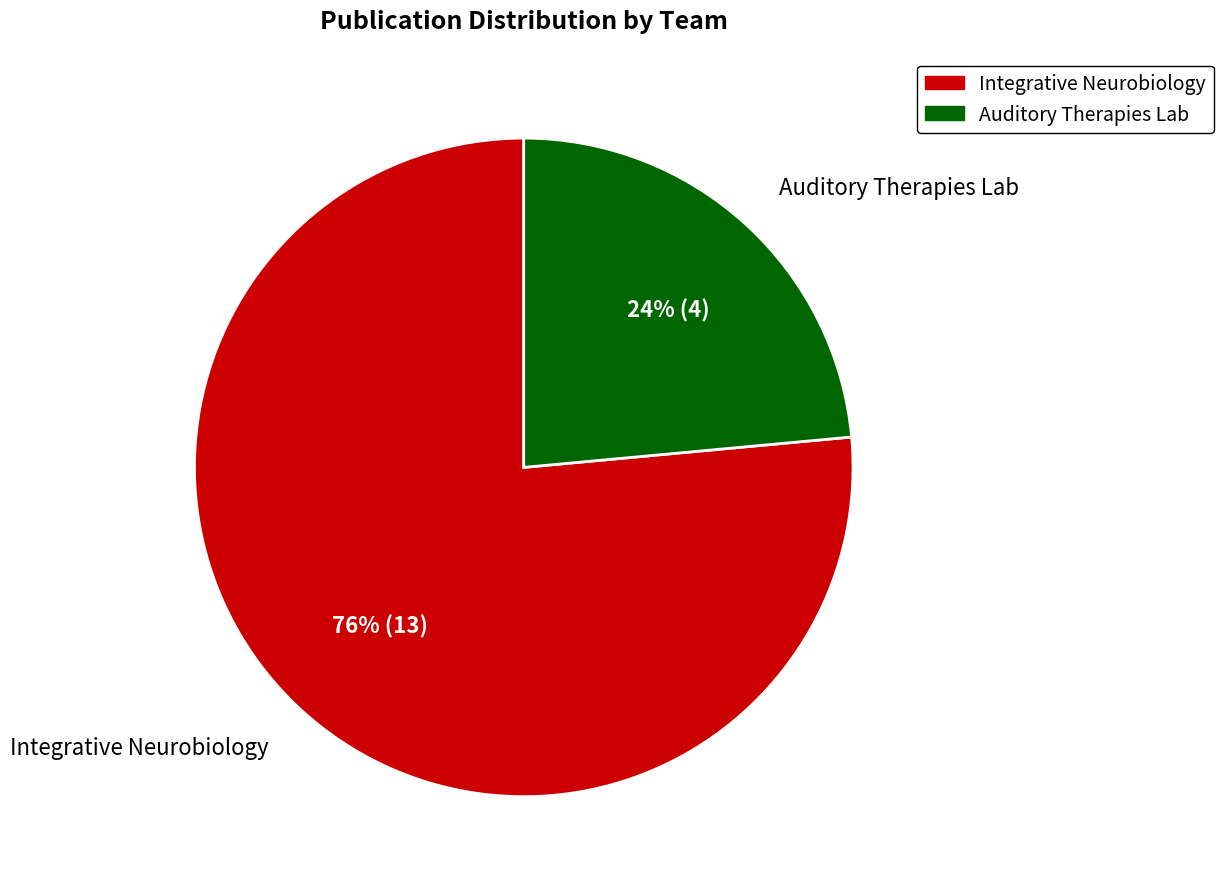

Is there any slice that represents more than half of the pie?

Yes